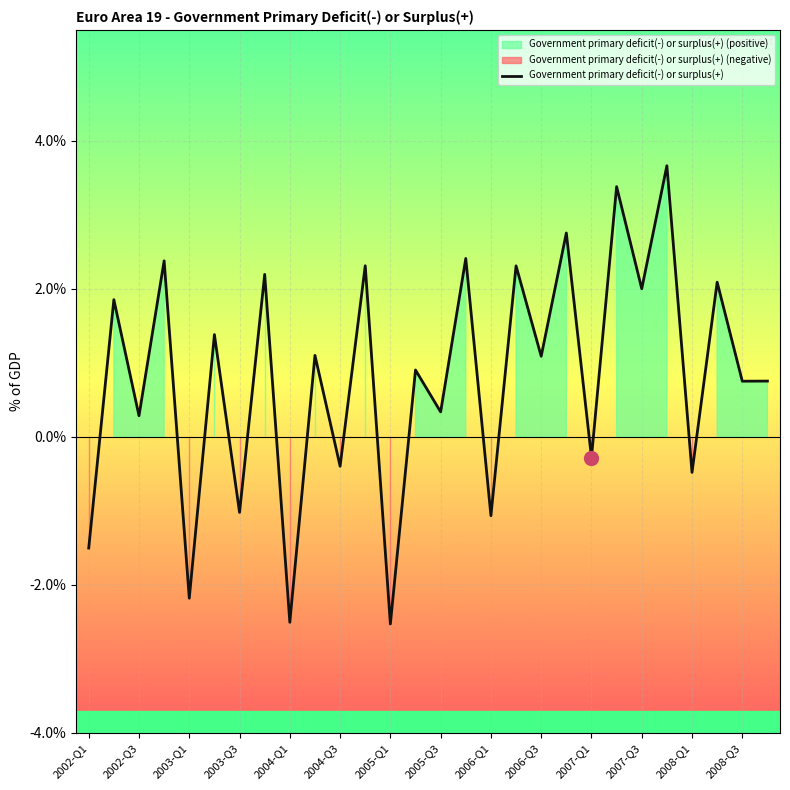

What is the highest value of the Government primary deficit(-) or surplus(+) series?

3.7